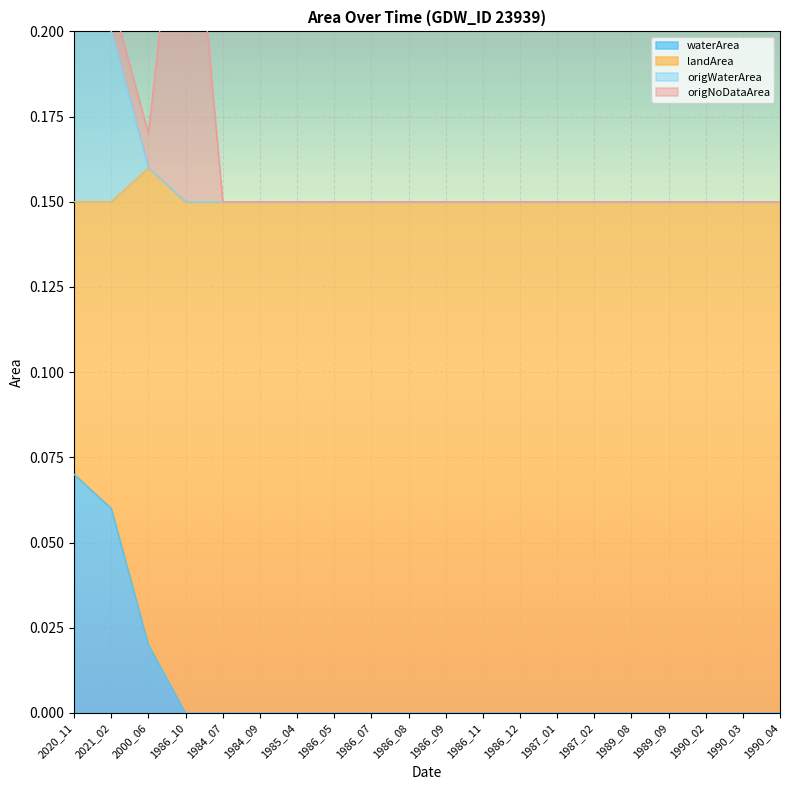

Which category has the highest value in the waterArea series?

2020_11